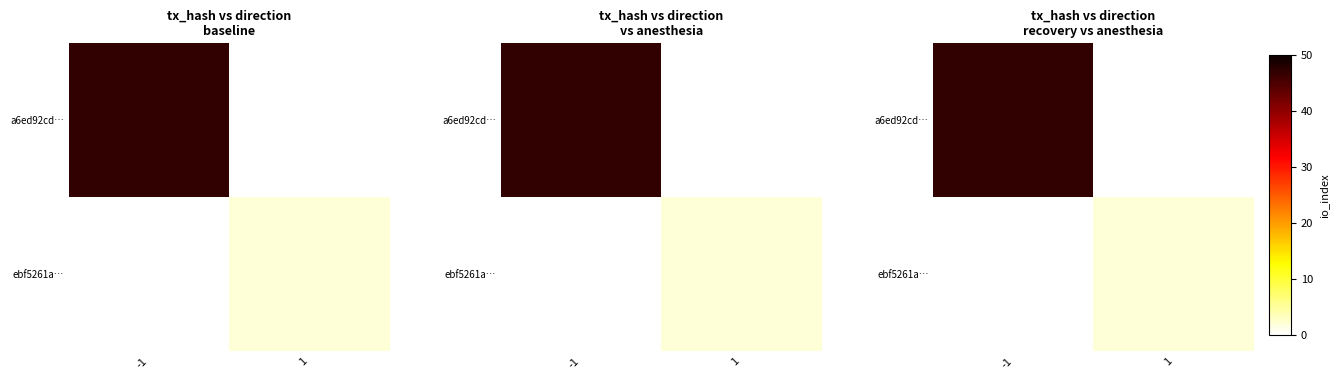

How many series are shown in this chart?

2